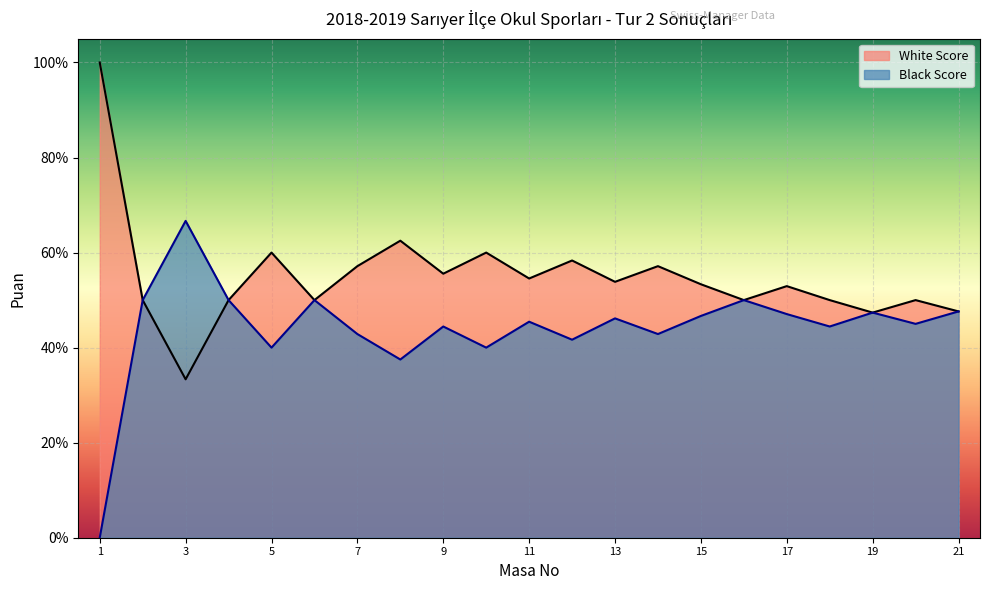

Count the number of categories in the chart.

21